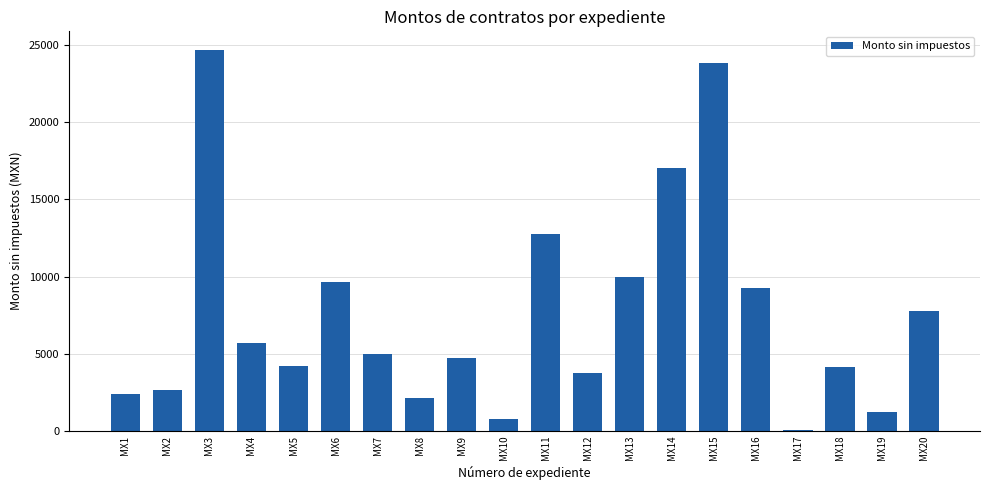

What is the sum of the values at MX7 and MX19?

6190.0